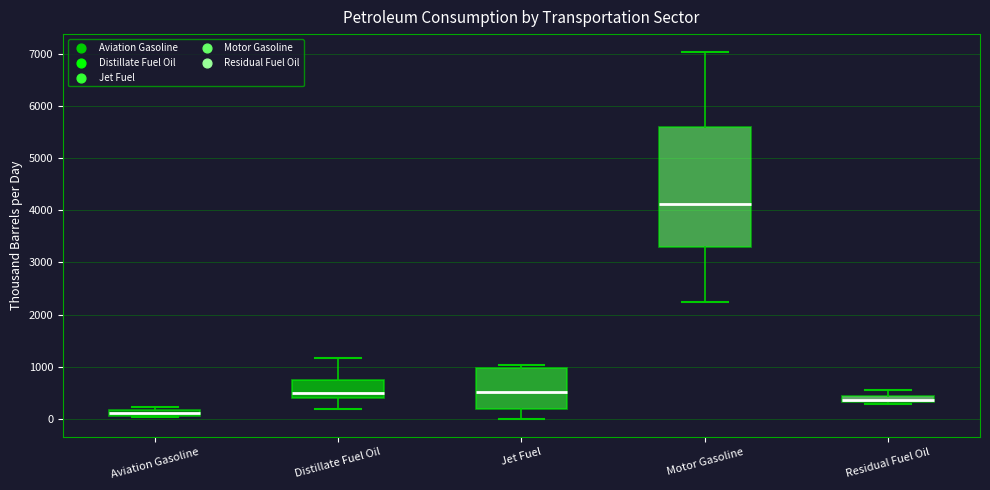

Where does the upper whisker of the box for Distillate Fuel Oil end on the y-axis? The values are not printed on the chart, so give them approximately, as read against the axis.

1200